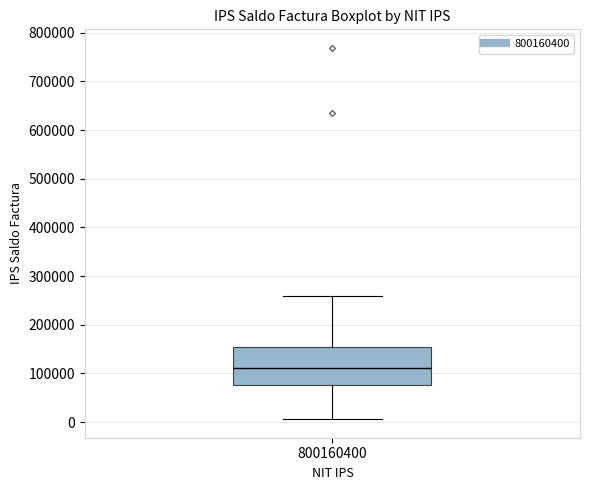

Where does the upper whisker of the box at x = 800160400 end on the y-axis? The values are not printed on the chart, so give them approximately, as read against the axis.

260000